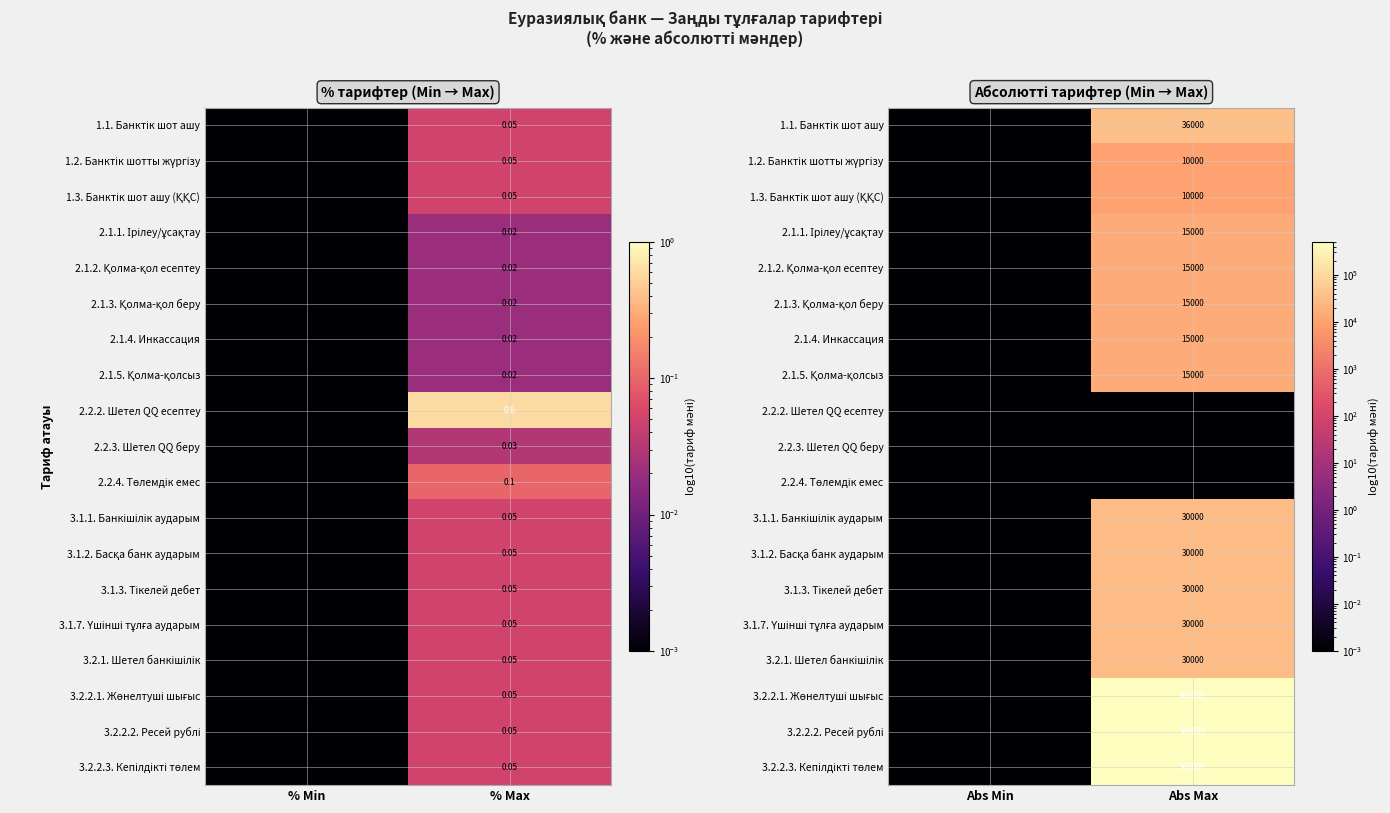

Where is 2.1.3. Қолма-қол беру nearest to the value 7500?

Abs Min